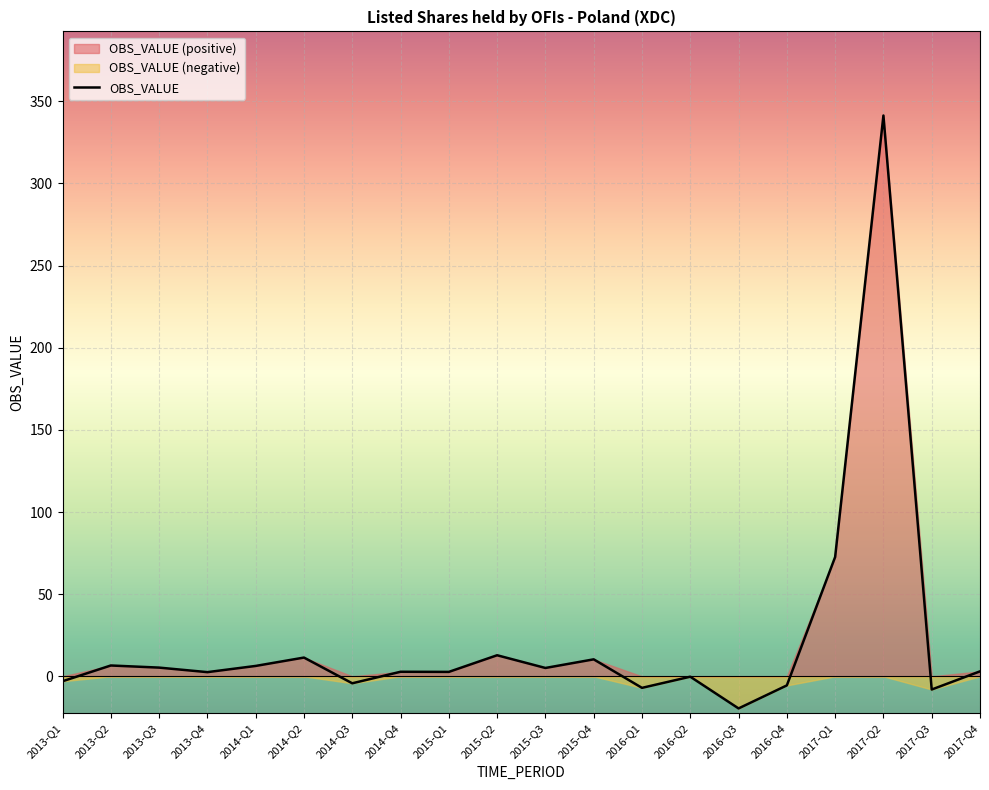

Reading right to left, what are all the values shown in this chart?

3.0	-8.0	341.4	72.6	-5.5	-19.5	-0.2	-7.0	10.3	5.1	12.8	2.7	2.8	-4.2	11.4	6.3	2.5	5.3	6.6	-3.0